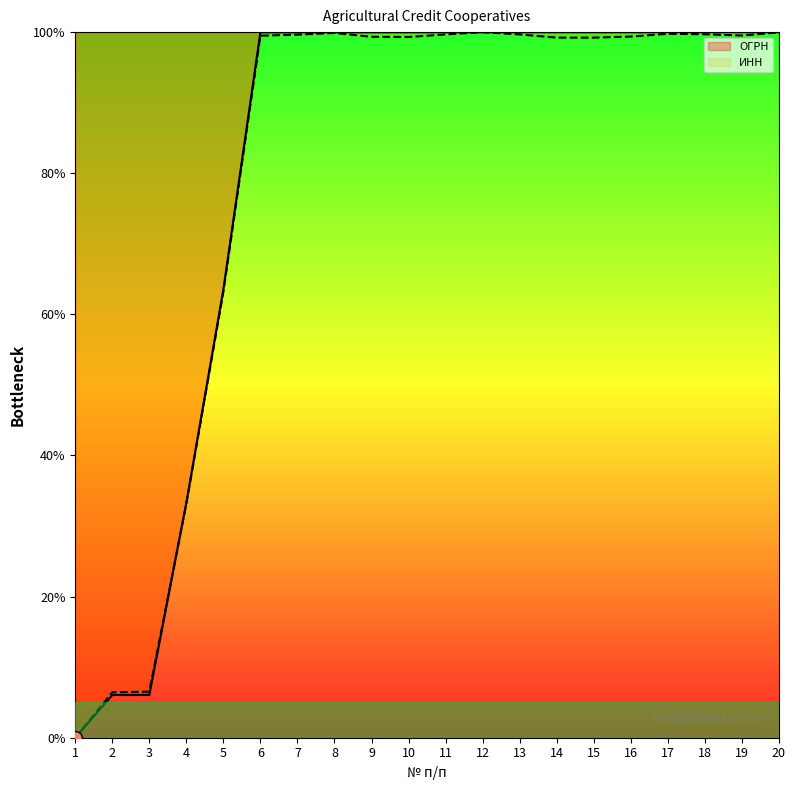

Where does the ОГРН series first go above 99?

6